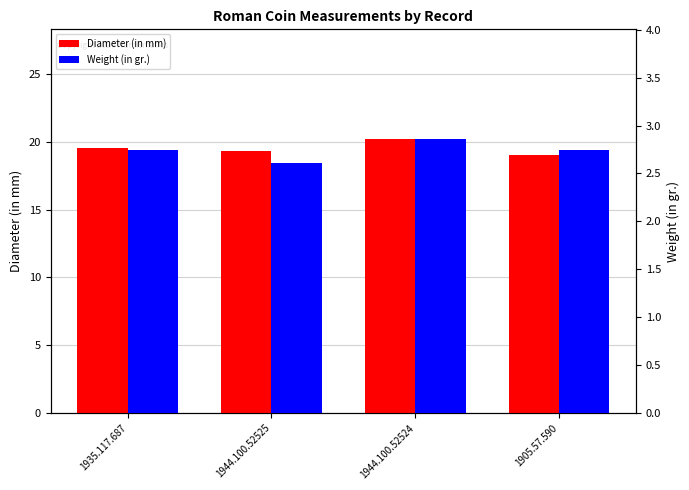

Rank the categories by Weight (in gr.) value from highest to lowest.

1944.100.52524, 1935.117.687, 1905.57.590, 1944.100.52525